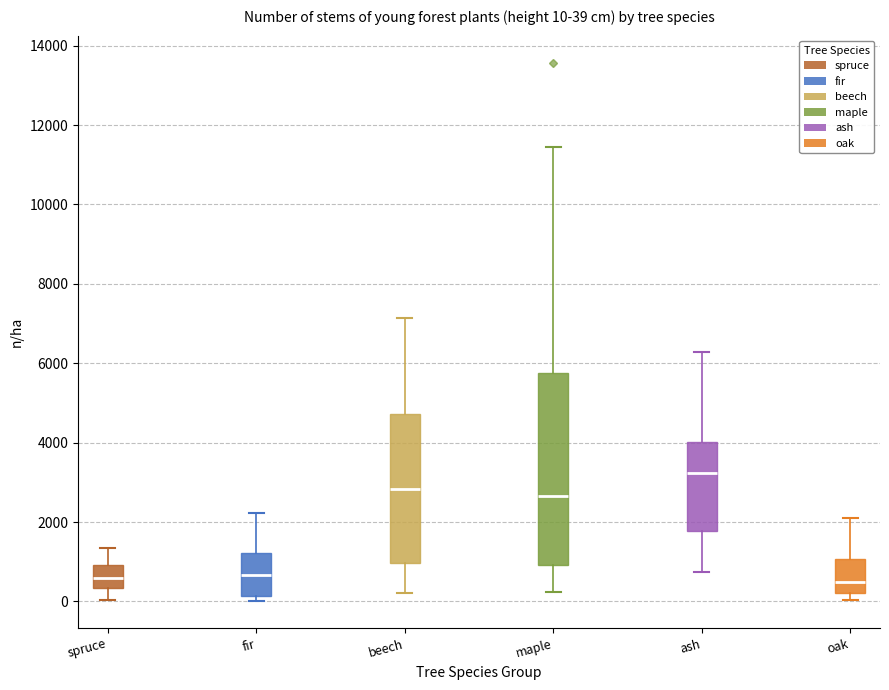

Which box is the tallest, from its lower edge to its upper edge?

maple